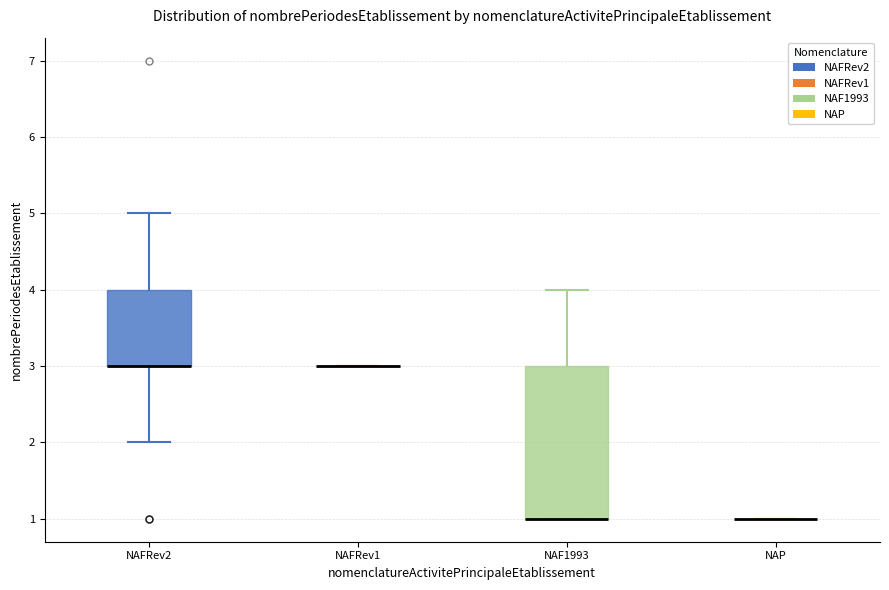

Reading left to right, read every box against the y-axis: the position of its median line, the range the box covers, and the ends of its whiskers. The values are not printed on the chart, so give them approximately, as read against the axis.

NAFRev2: median 3 (drawn on the box's lower edge), box 3 to 4, whiskers 2 to 5
NAFRev1: box collapsed to a line at 3, whiskers 3 to 3
NAF1993: median 1 (drawn on the box's lower edge), box 1 to 3, whiskers 1 to 4
NAP: box collapsed to a line at 1, whiskers 1 to 1